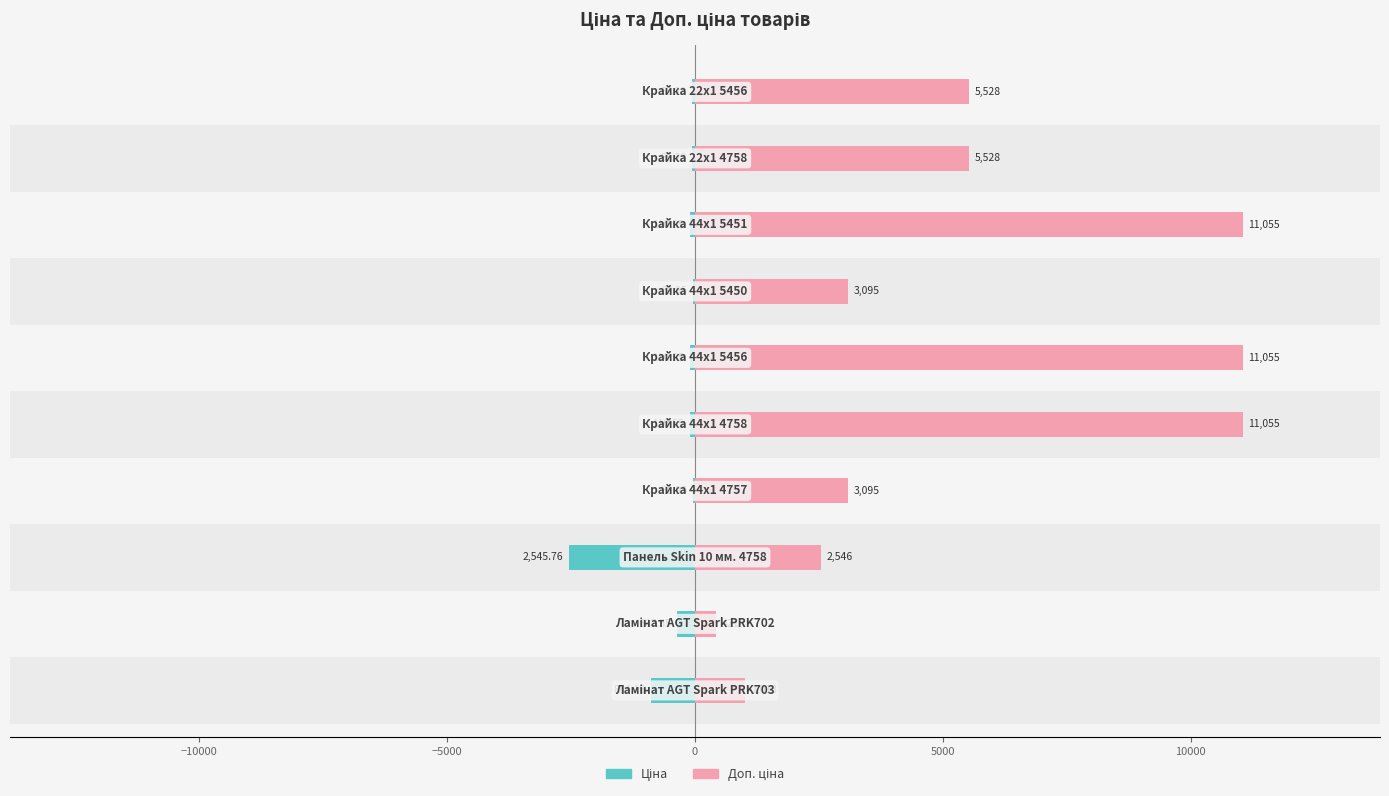

What is the difference between the maximum and minimum values in the Доп. ціна series?

10634.0